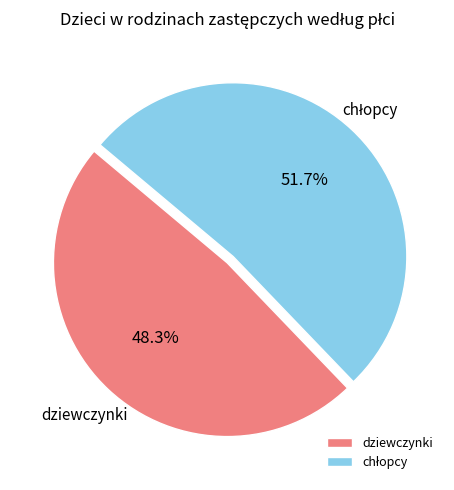

Is there a majority slice in this chart?

Yes